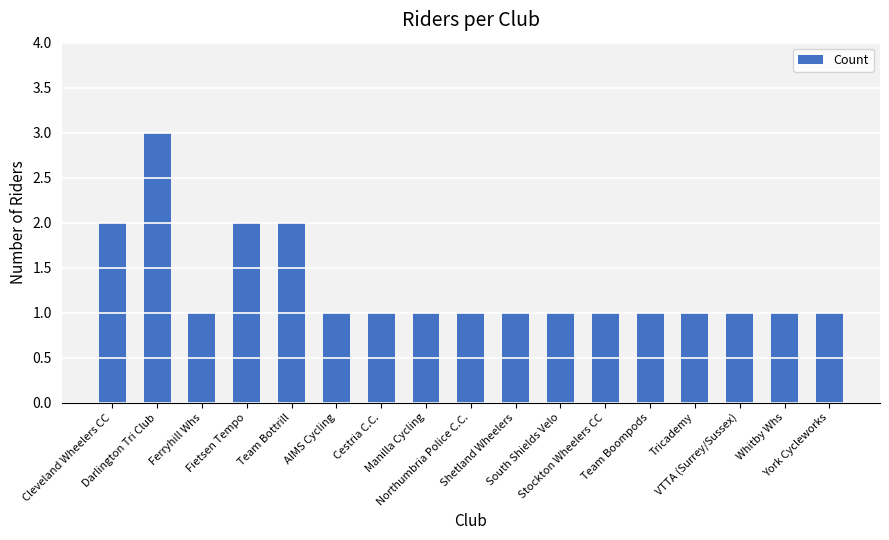

Reading right to left, transcribe all the data shown in this chart.

1	1	1	1	1	1	1	1	1	1	1	1	2	2	1	3	2